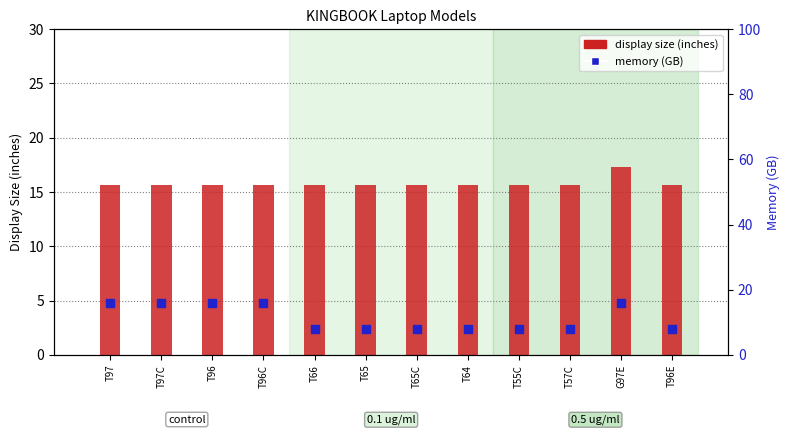

What is the total value across all series at T96C?

31.6